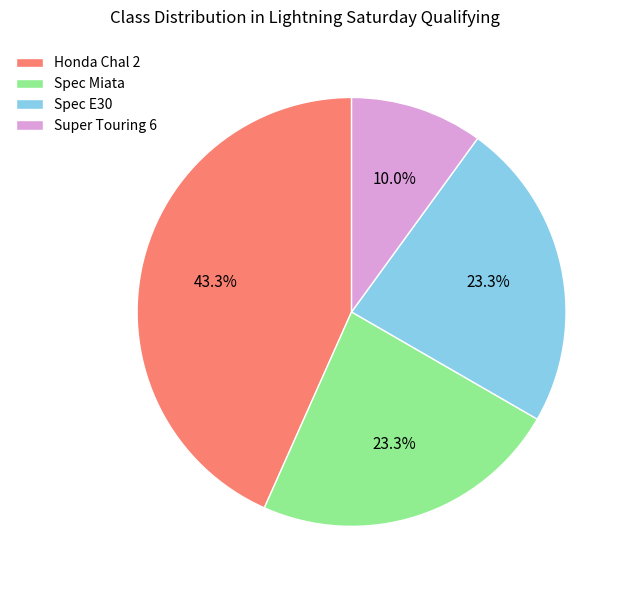

Does Spec E30 represent more than half of the total?

No